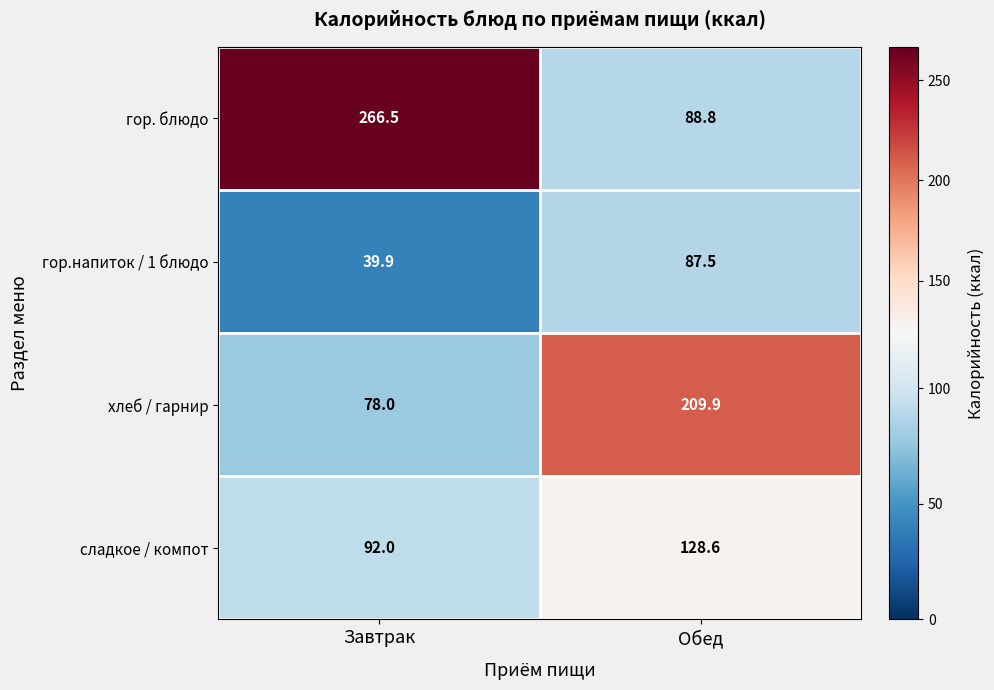

At which label does хлеб / гарнир first exceed 209?

Обед